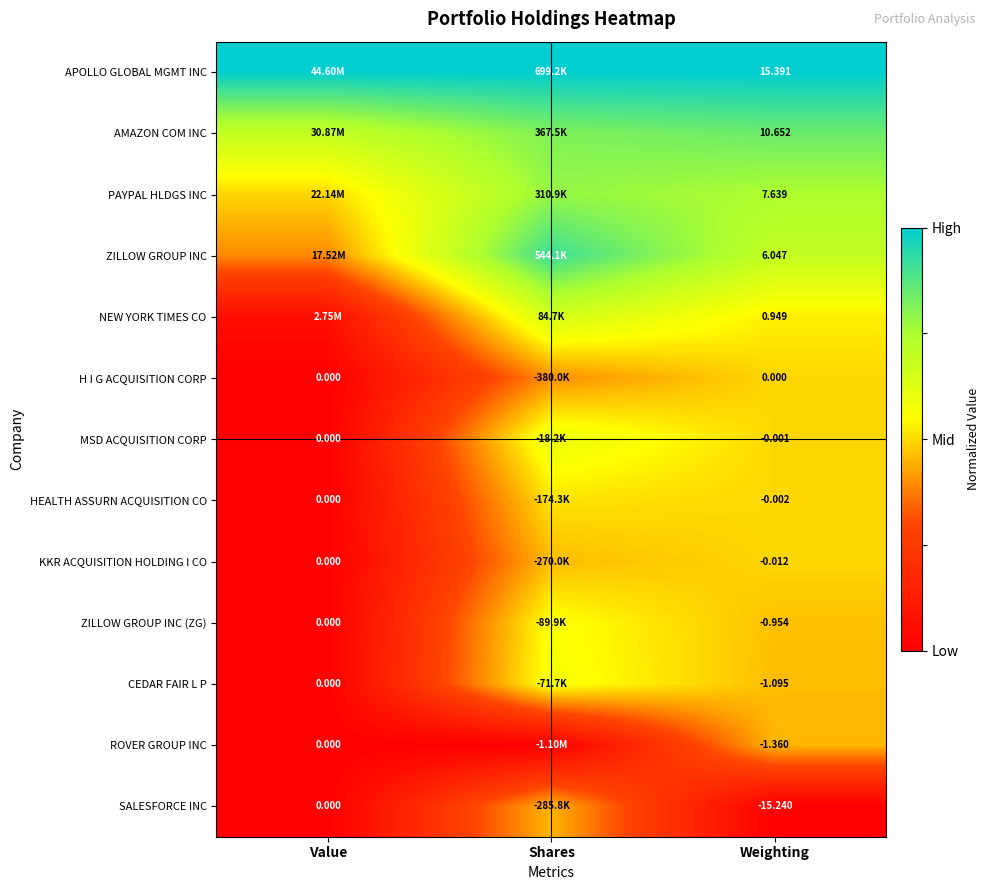

Rank the series at Weighting from highest to lowest value.

APOLLO GLOBAL MGMT INC, AMAZON COM INC, PAYPAL HLDGS INC, ZILLOW GROUP INC, NEW YORK TIMES CO, H I G ACQUISITION CORP, MSD ACQUISITION CORP, HEALTH ASSURN ACQUISITION CO, KKR ACQUISITION HOLDING I CO, ZILLOW GROUP INC (ZG), CEDAR FAIR L P, ROVER GROUP INC, SALESFORCE INC